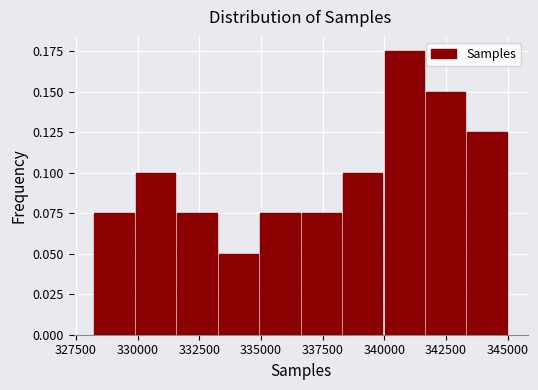

Around what value on the x-axis is the tallest bar? Give the approximate position of its centre, as read against the axis.

341000